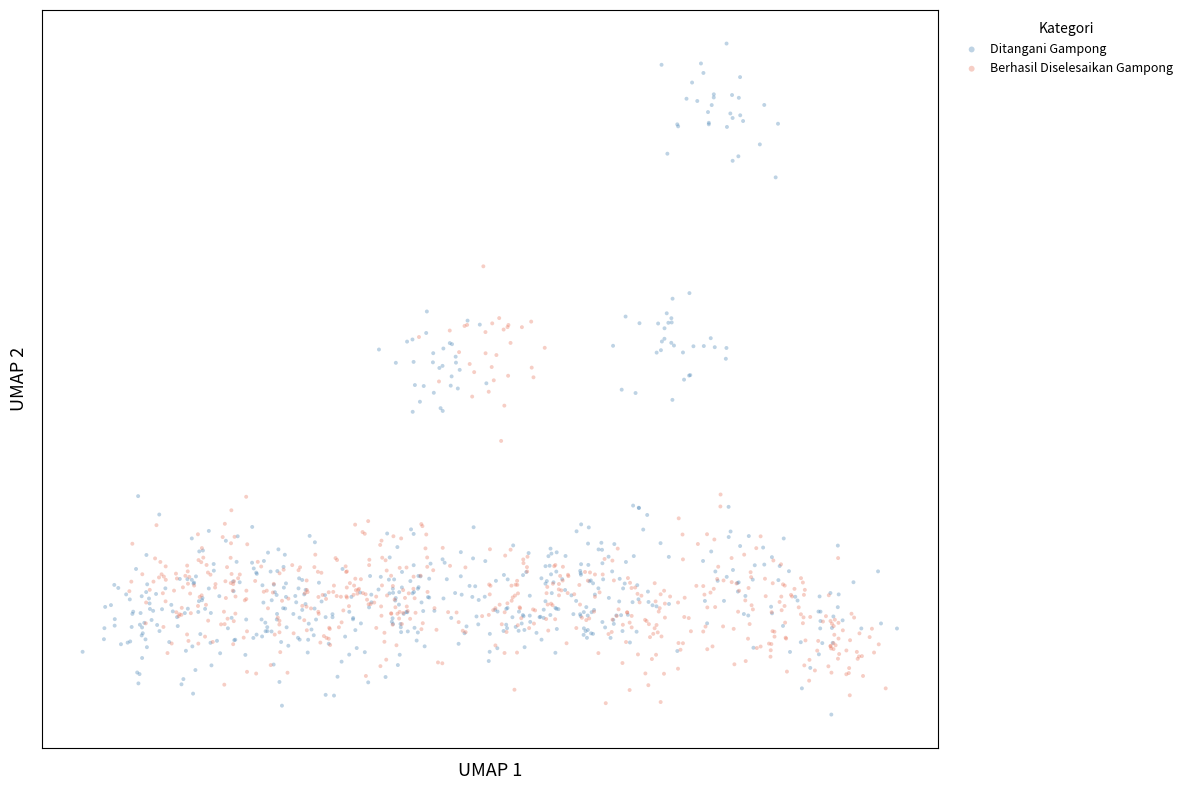

Which series contains the highest Y value?

Ditangani Gampong